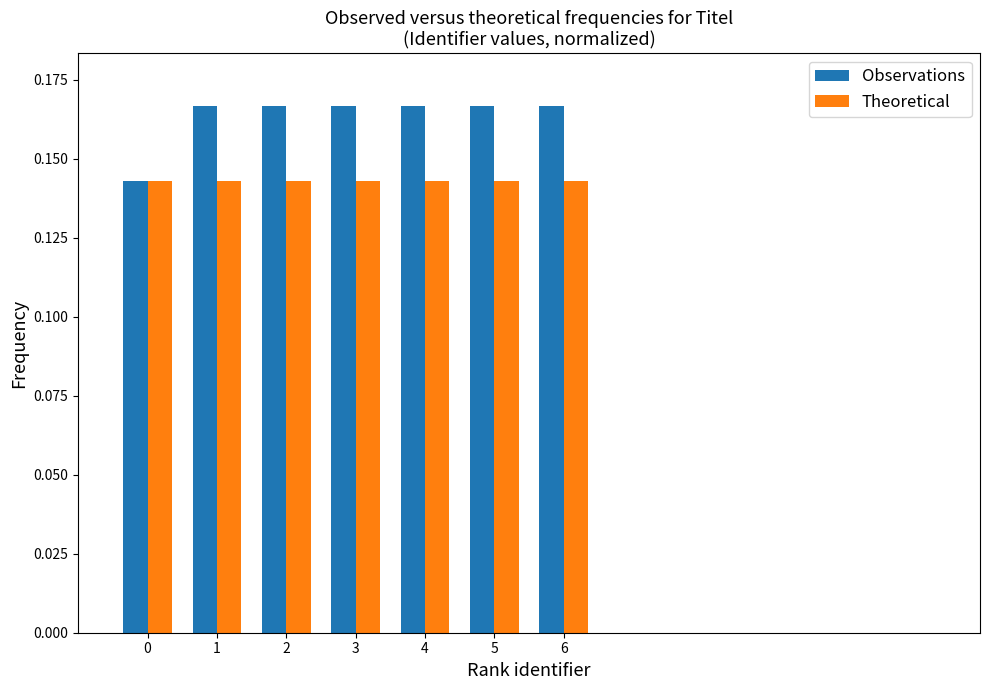

What is the sum of all Observations values?

1.1